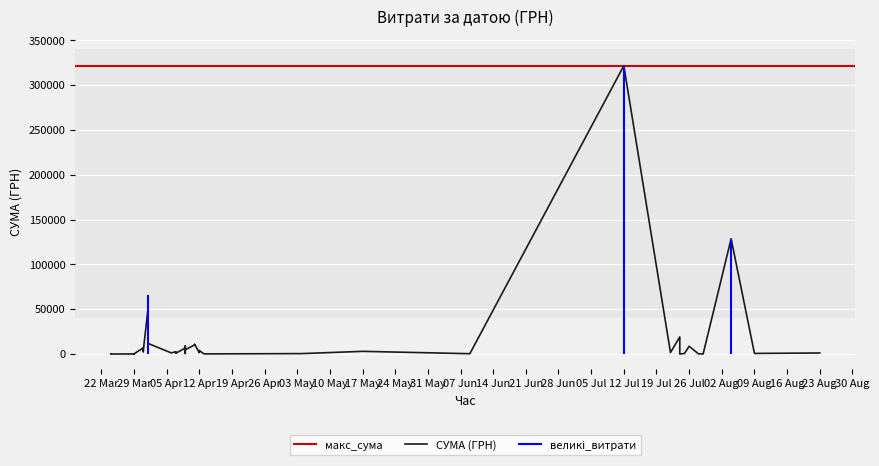

What is the value of the 22nd point from the left?

678.4